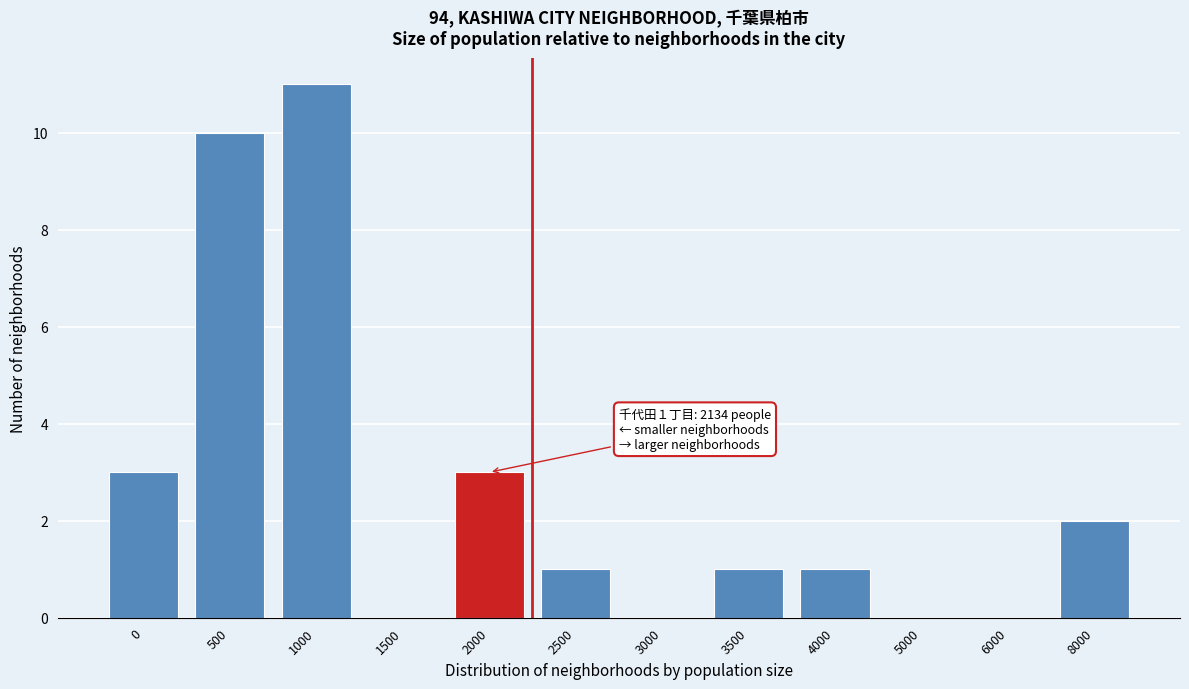

Reading right to left, extract all data points from this chart.

8000=2	6000=0	5000=0	4000=1	3500=1	3000=0	2500=1	2000=3	1500=0	1000=11	500=10	0=3